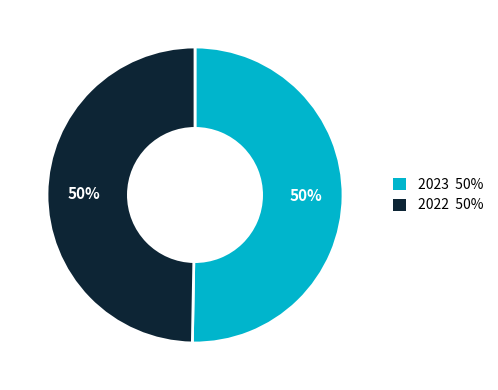

Between 2023 and 2022, which is larger?

2023